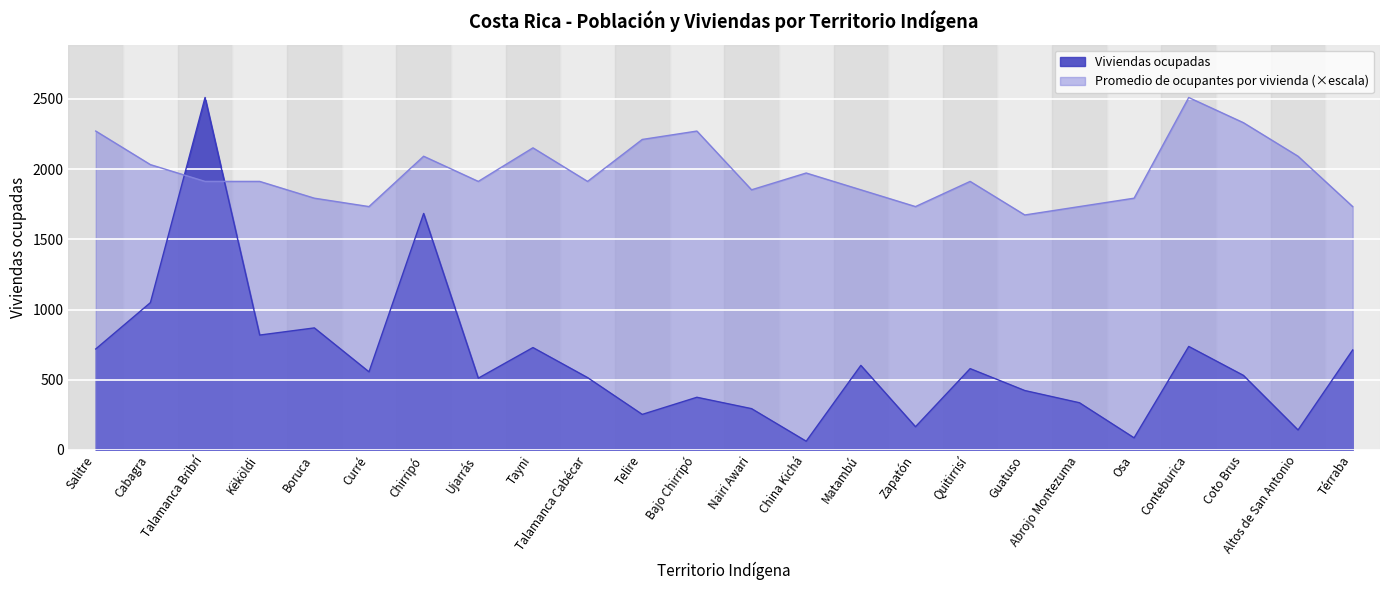

True or false: Viviendas ocupadas and Promedio de ocupantes por vivienda cross at least once.

True